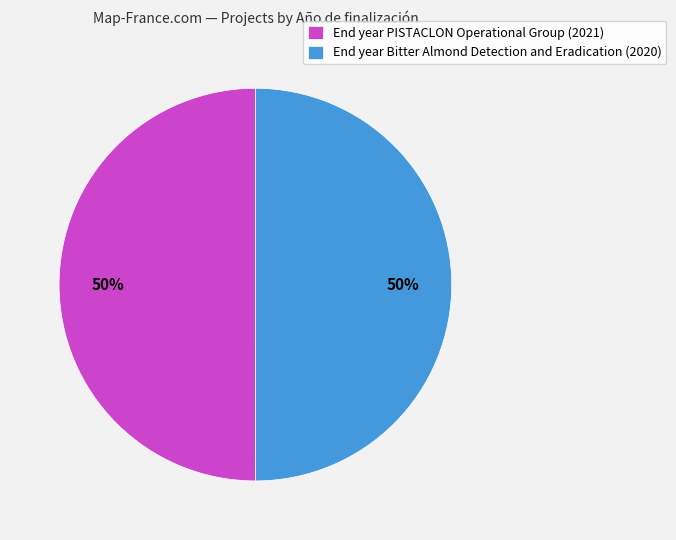

How many segments does this pie chart have?

2